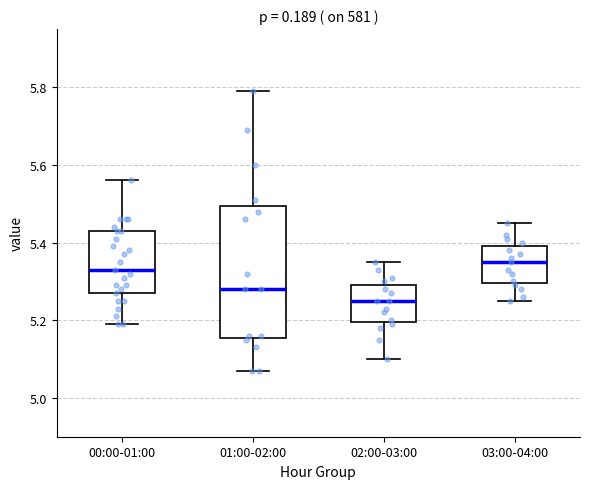

Reading left to right, read every box against the y-axis: the position of its median line, the range the box covers, and the ends of its whiskers. The values are not printed on the chart, so give them approximately, as read against the axis.

00:00-01:00: median 5.34, box 5.28 to 5.44, whiskers 5.20 to 5.56
01:00-02:00: median 5.28, box 5.16 to 5.50, whiskers 5.08 to 5.80
02:00-03:00: median 5.26, box 5.20 to 5.30, whiskers 5.10 to 5.36
03:00-04:00: median 5.36, box 5.30 to 5.40, whiskers 5.26 to 5.46